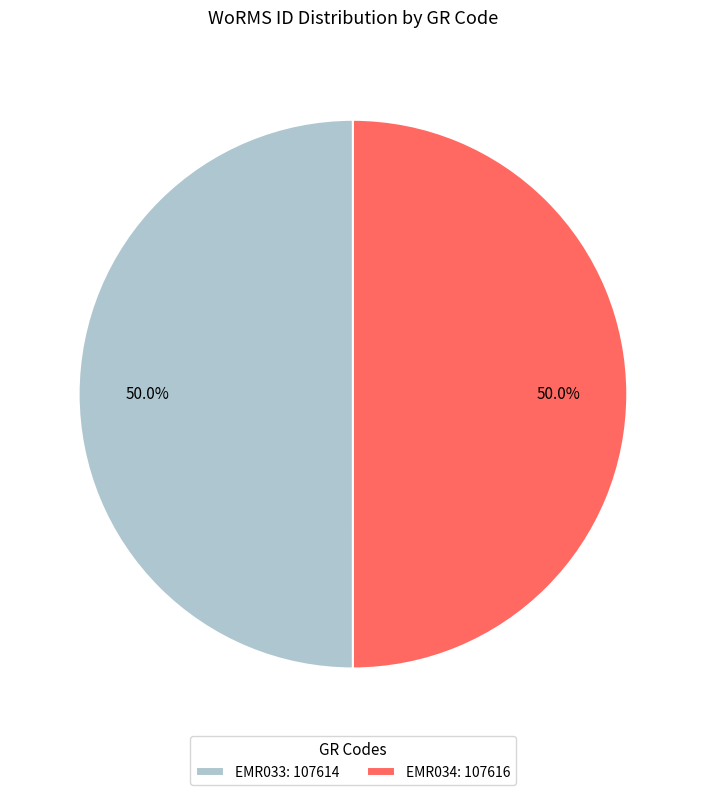

The EMR033 slice represents 50% of the pie. True or false?

True